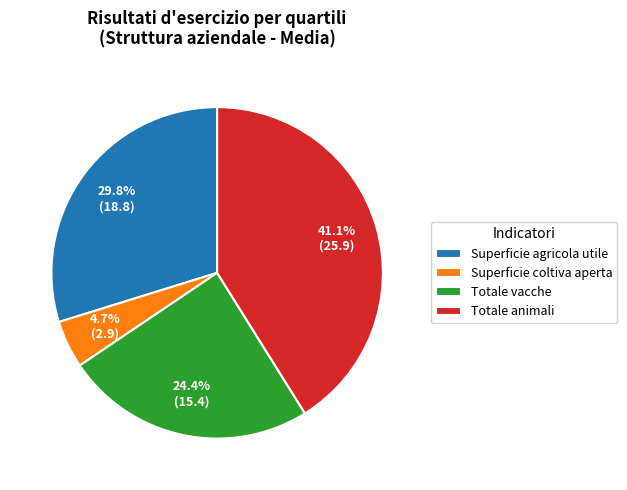

Which slice is the smallest?

Superficie coltiva aperta